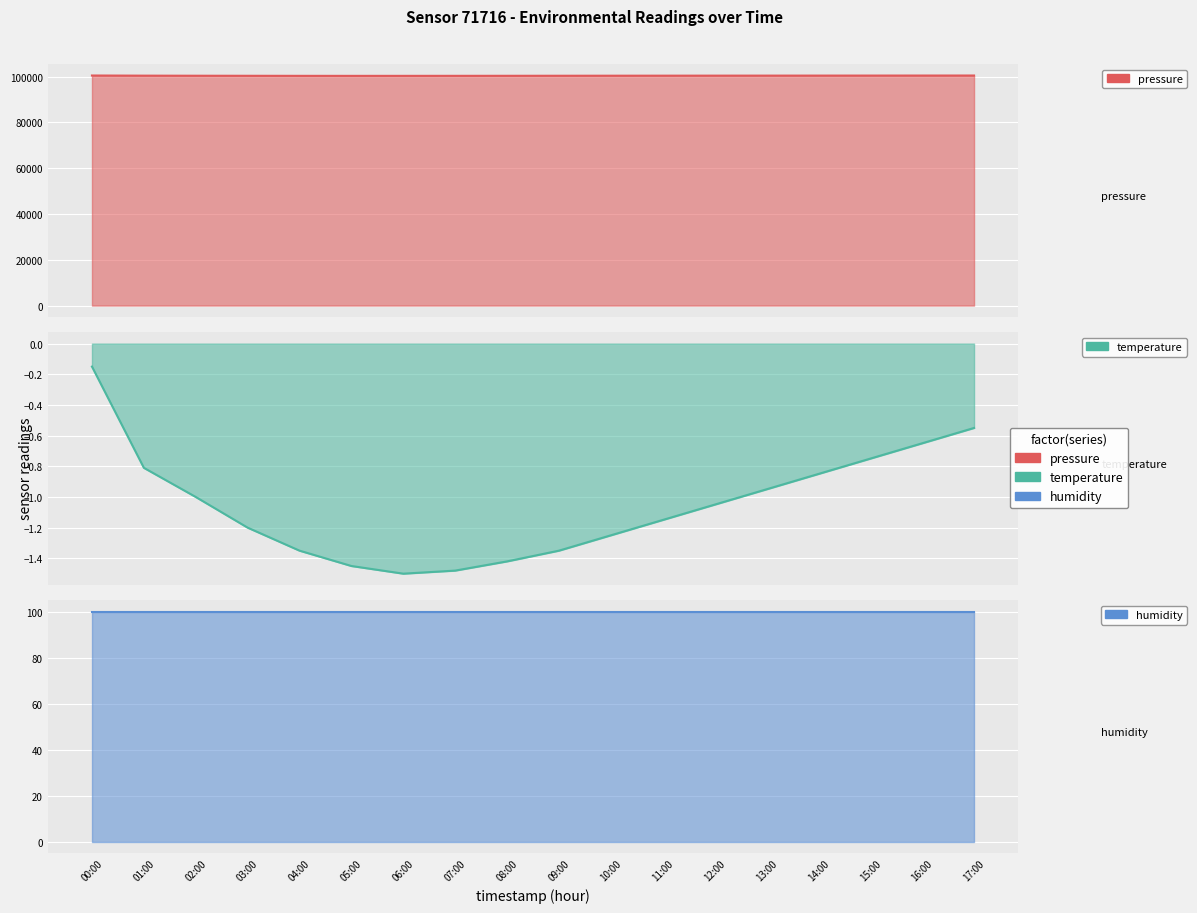

What is the difference between the maximum and minimum values in the temperature series?

1.4